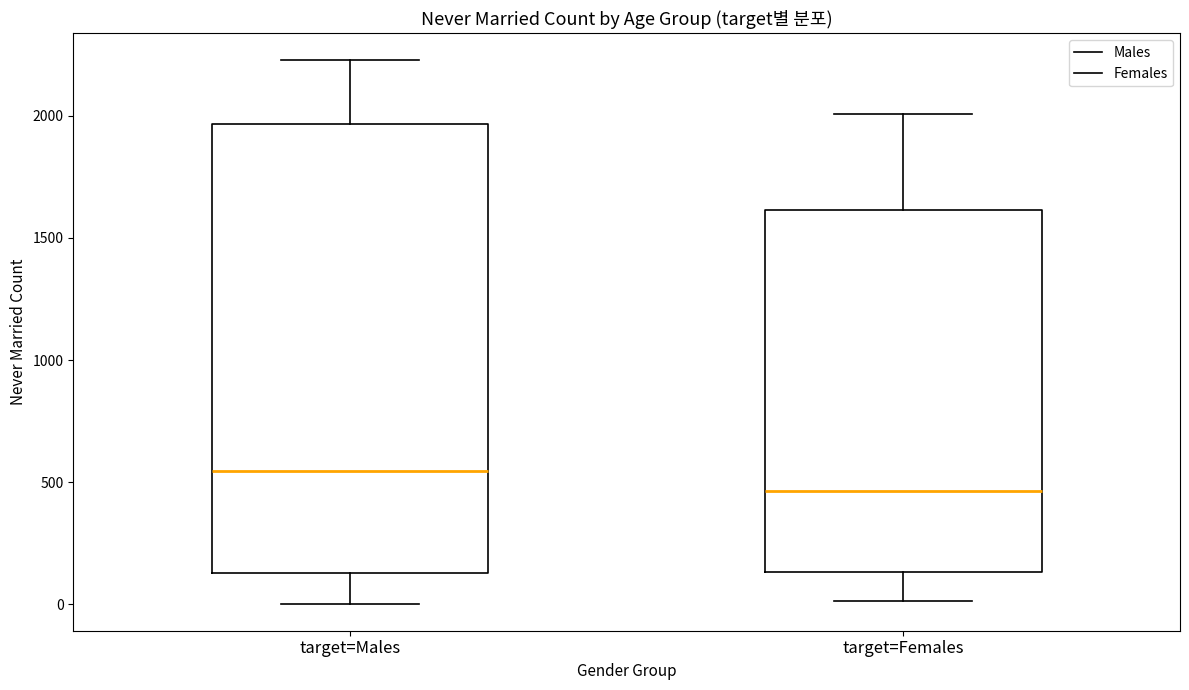

Reading left to right, transcribe this box plot: for each box, give where its median line is, the range the box spans, and where its two whiskers end, as read against the y-axis. The values are not printed on the chart, so give them approximately, as read against the axis.

target=Males: median 550, box 150 to 1950, whiskers 0 to 2250
target=Females: median 450, box 150 to 1600, whiskers 0 to 2000